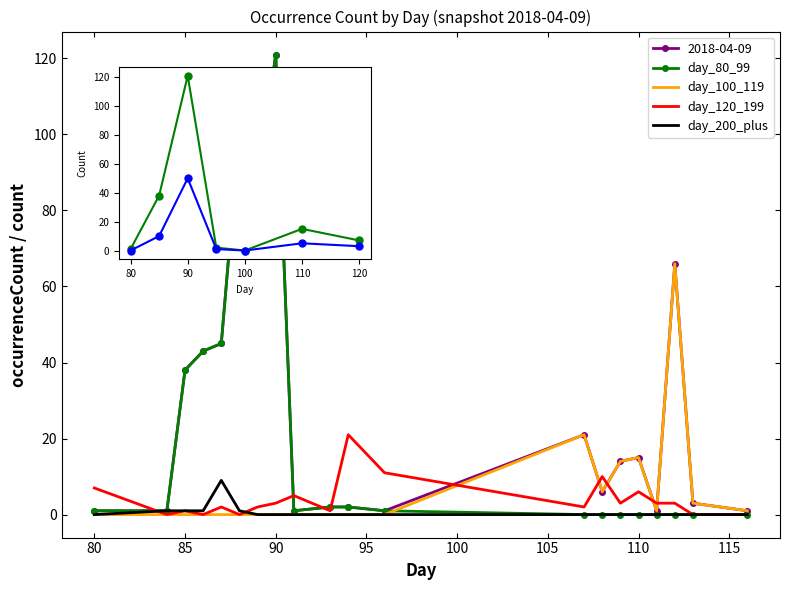

Which series has the largest total across all categories?

2018-04-09